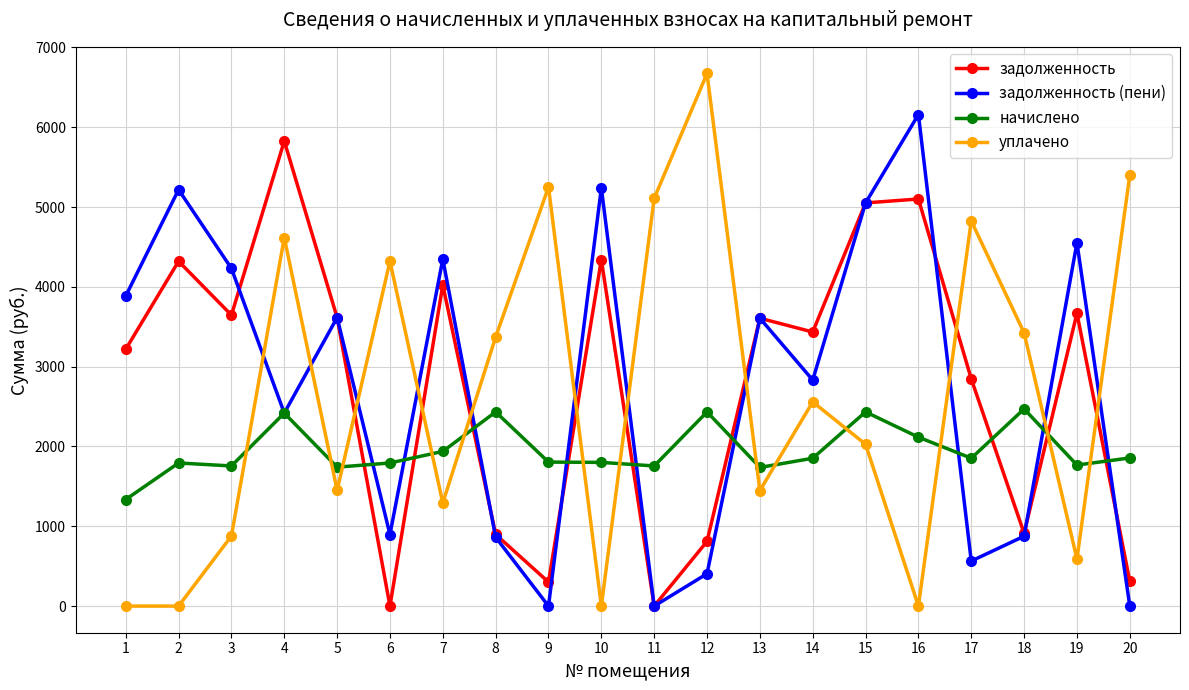

True or false: задолженность has more than 1 interior local peaks.

True